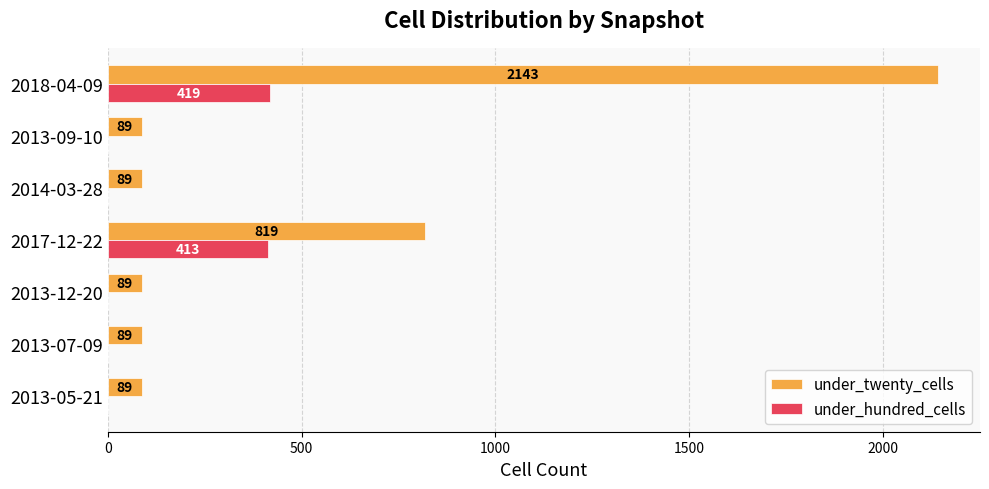

Which series has the largest total across all categories?

under_twenty_cells